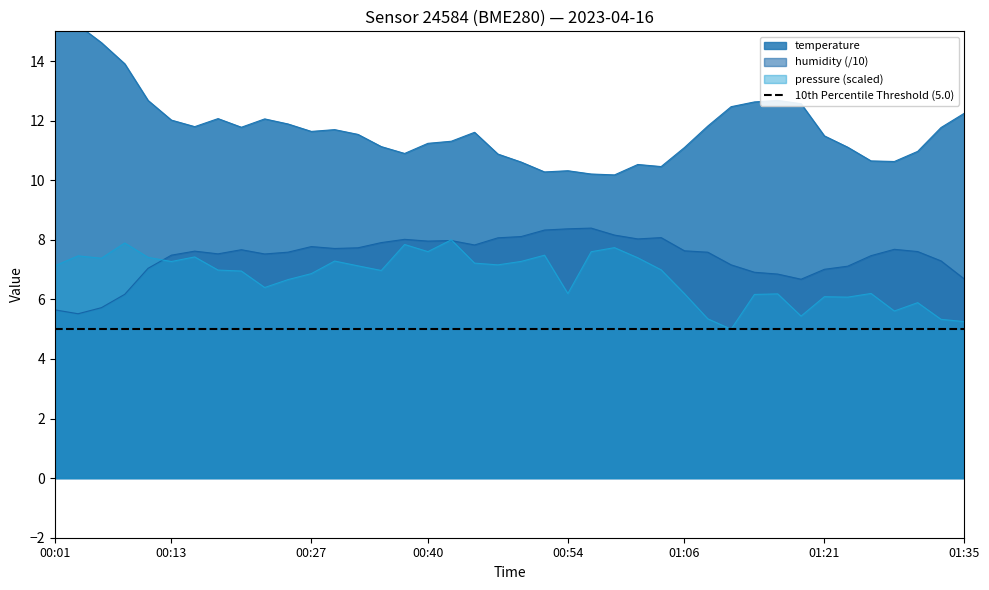

The pressure_scaled series shows 7.0 at 01:35. True or false?

False